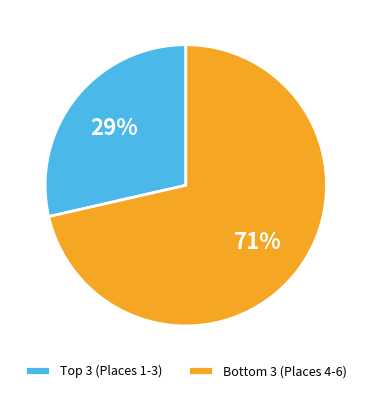

Is there a majority slice in this chart?

Yes